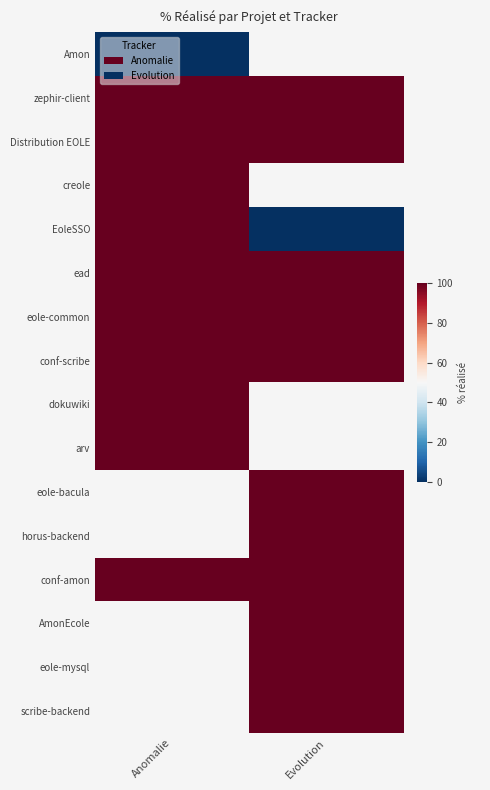

Which has a higher value, Evolution or Anomalie?

Anomalie